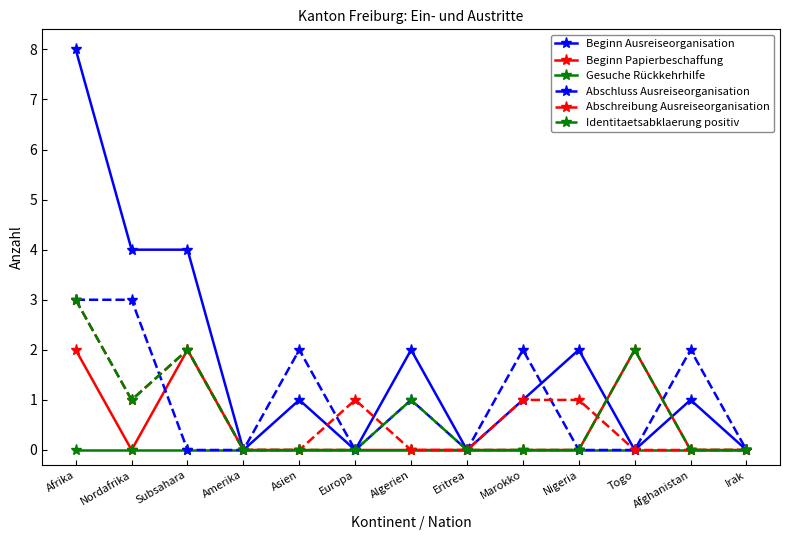

How many lines are shown in the chart?

6